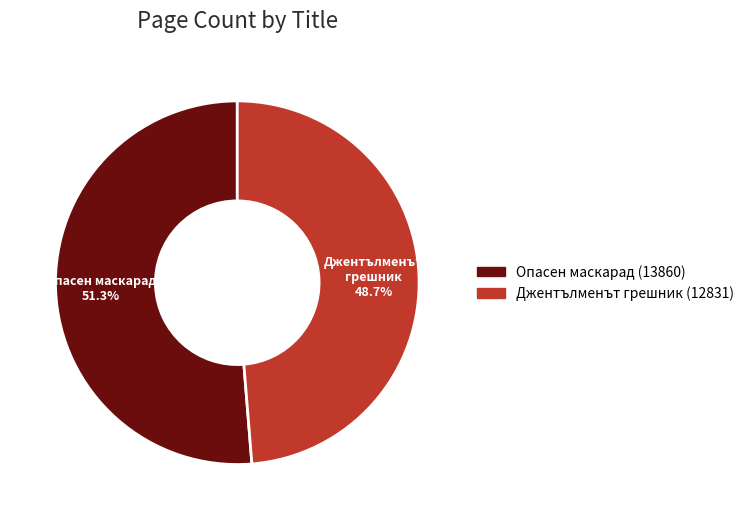

Which category has the biggest portion of the pie?

Опасен маскарад (13860)